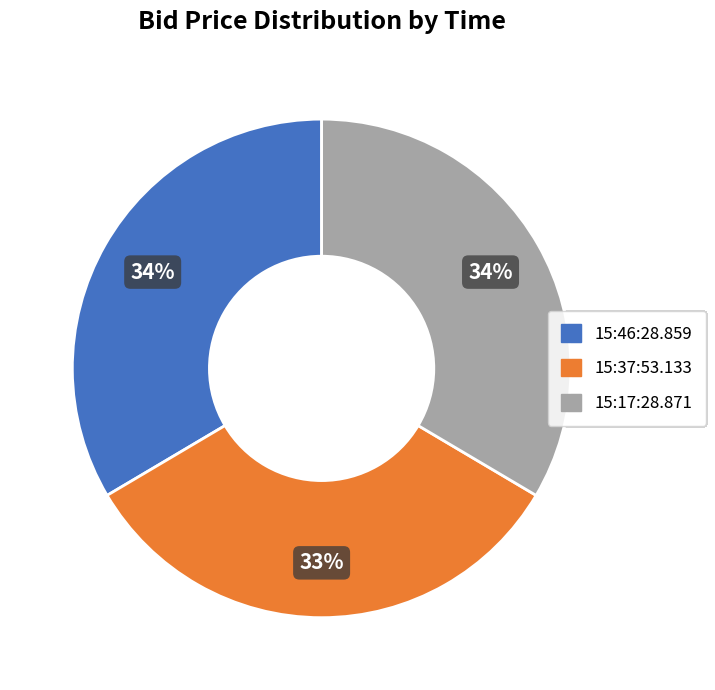

What percentage is the 15:17:28.871 slice, to the nearest percent?

34%